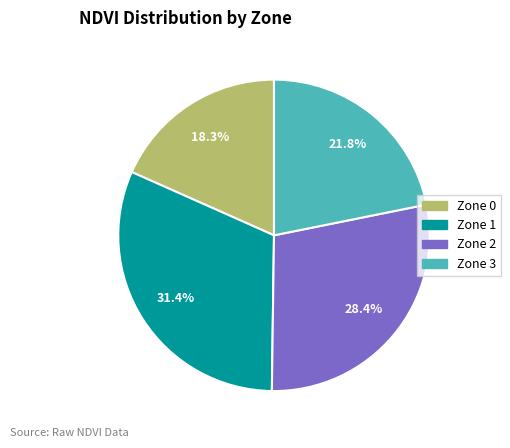

How many slices are in this pie chart?

4